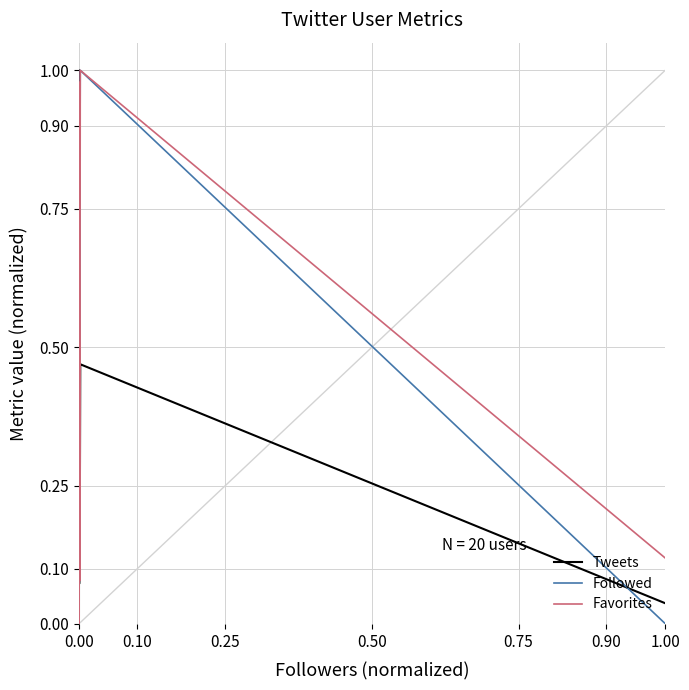

Which series has the largest total across all categories?

Favorites